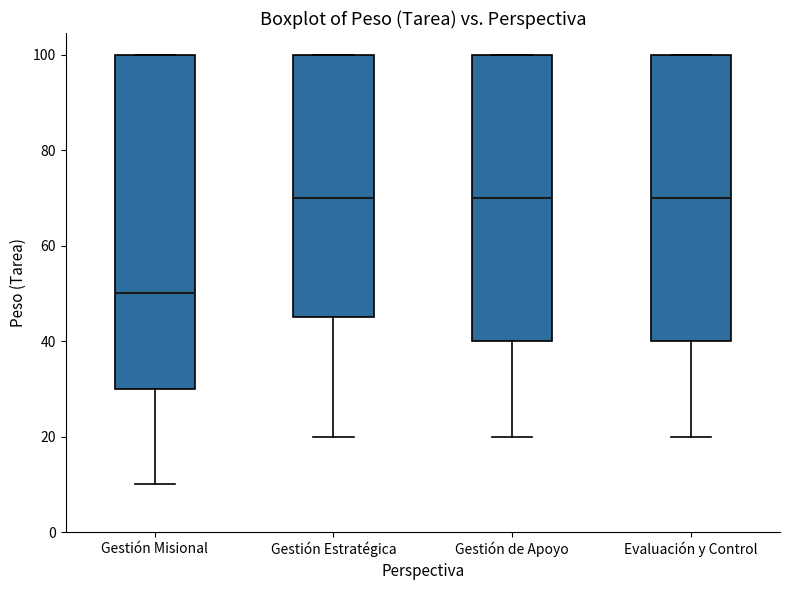

Where does the lower whisker of the box for Gestión de Apoyo end on the y-axis? The values are not printed on the chart, so give them approximately, as read against the axis.

20